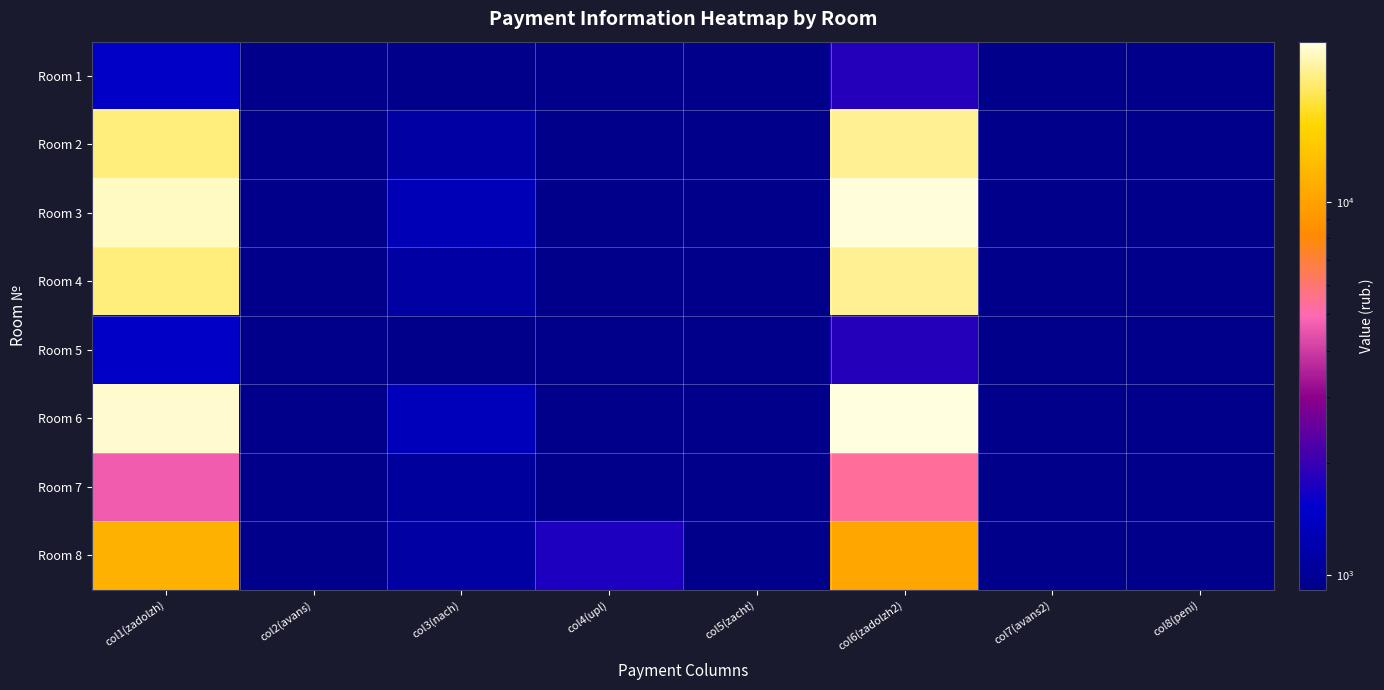

How many data points does each series have?

8